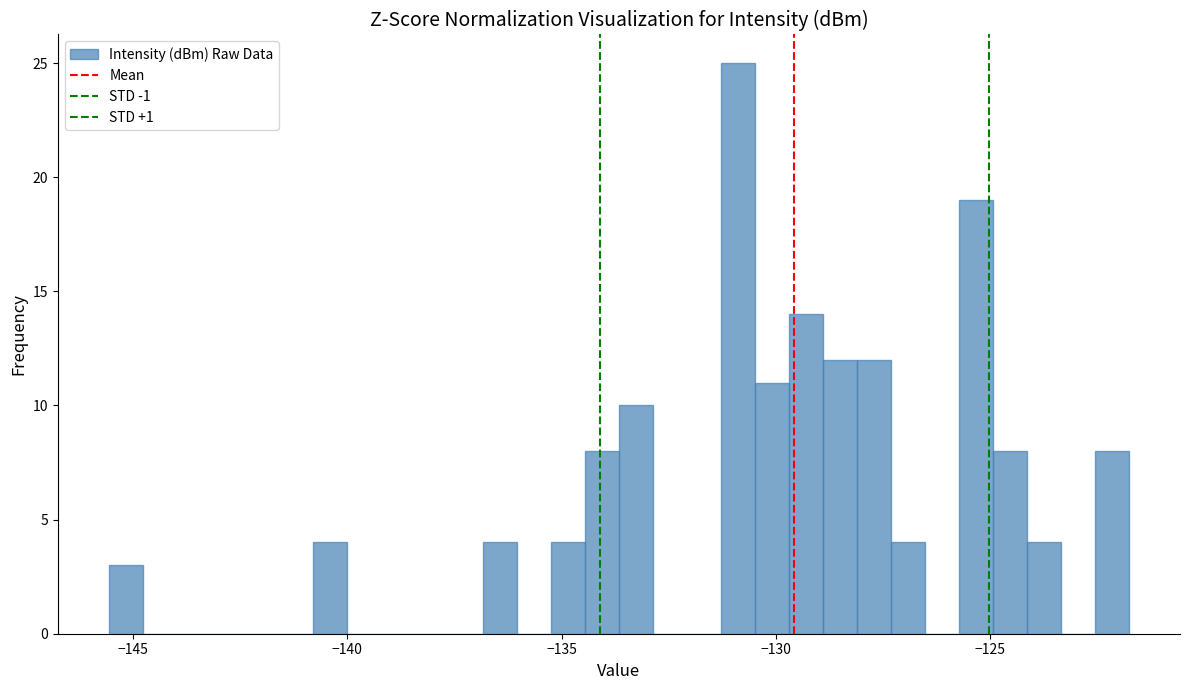

Read against the x-axis, roughly where is the centre of the tallest bar?

-131.0